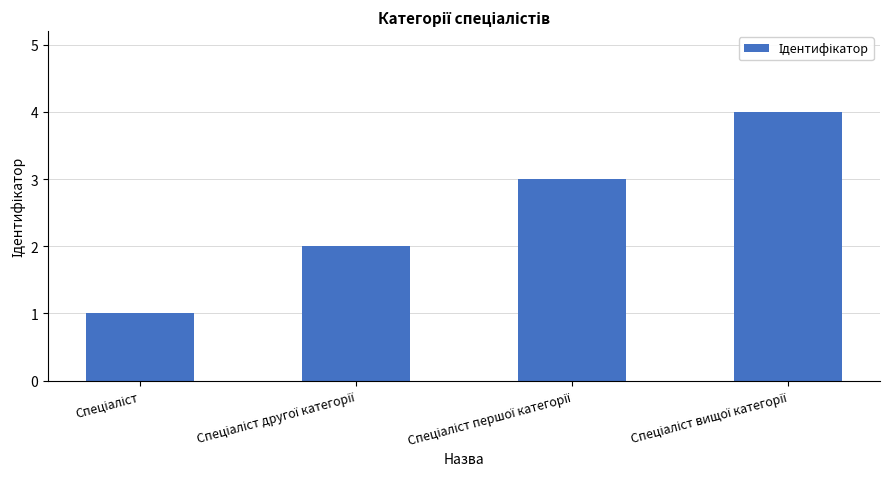

What is the sum of all values?

10